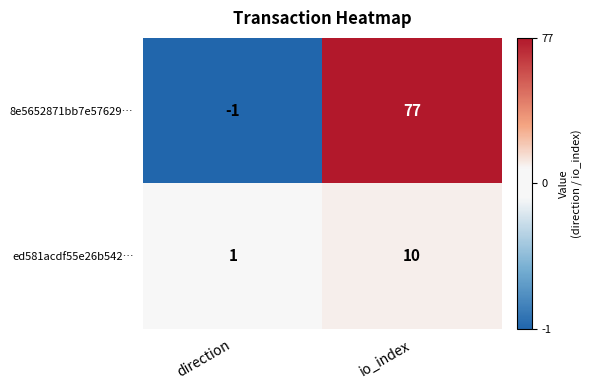

Reading left to right, what are all the values shown in this chart?

8e5652871bb7e57629…: direction=-1	io_index=77
ed581acdf55e26b542…: direction=1	io_index=10